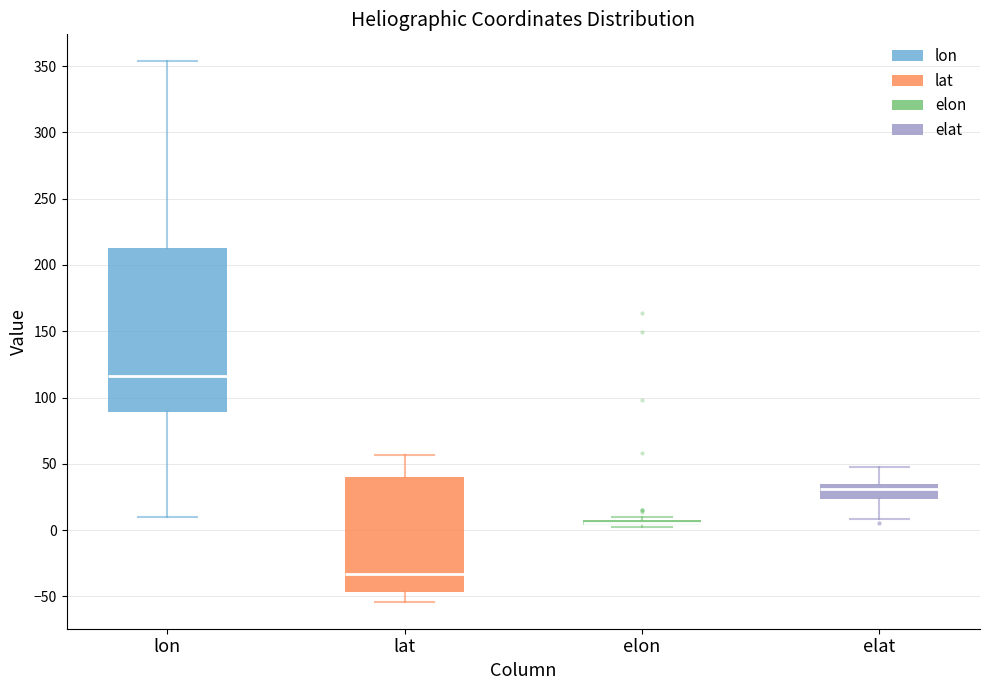

Comparing the boxes themselves (not the whiskers), which one is the tallest?

lon